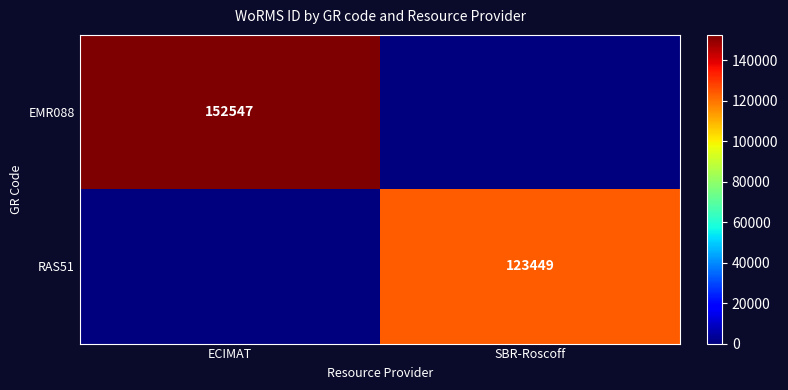

True or false: EMR088 has a value of 152547 at ECIMAT.

True